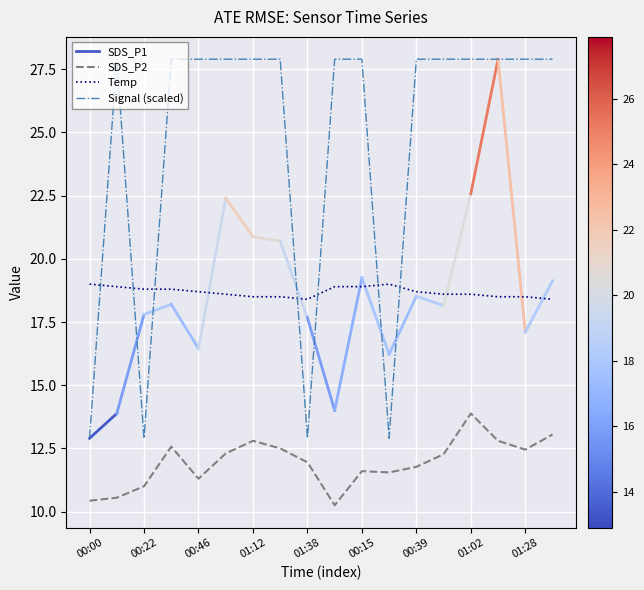

Which series has the largest range (max minus min)?

Signal